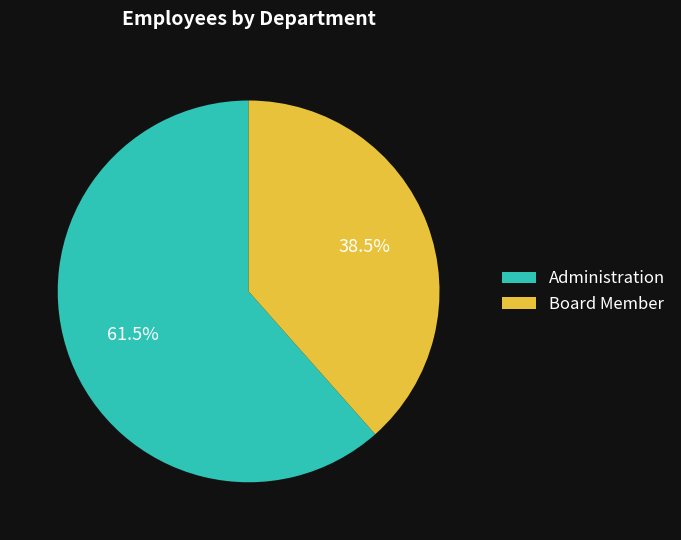

Which category has the biggest portion of the pie?

Administration